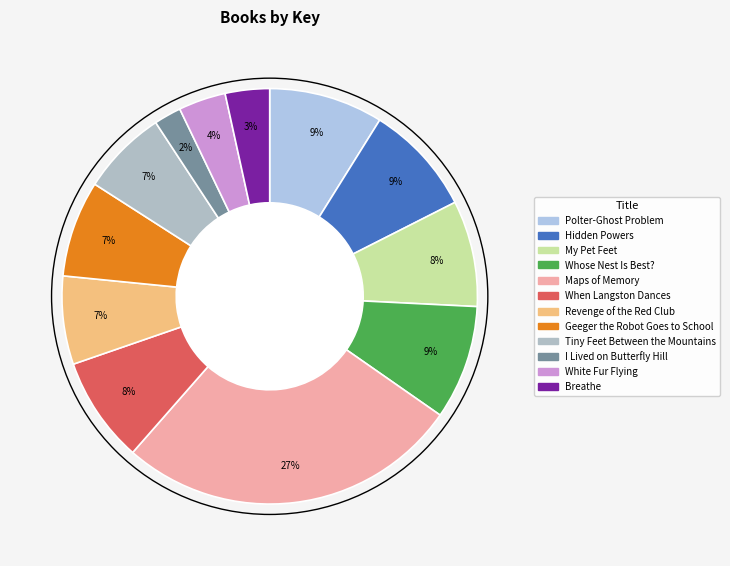

Rank the categories by value from highest to lowest.

Maps of Memory, Whose Nest Is Best?, Polter-Ghost Problem, Hidden Powers, My Pet Feet, When Langston Dances, Geeger the Robot Goes to School, Revenge of the Red Club, Tiny Feet Between the Mountains, White Fur Flying, Breathe, I Lived on Butterfly Hill